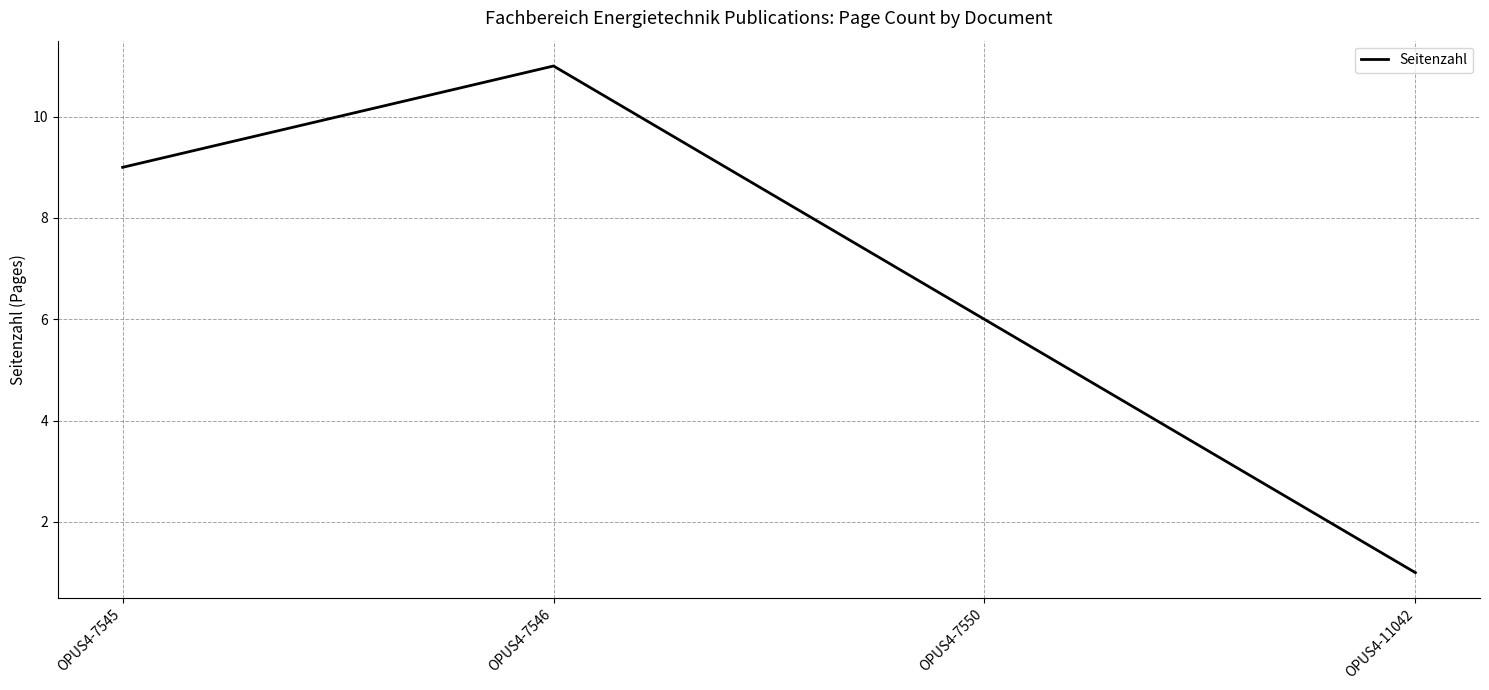

Rank the categories by value from lowest to highest.

OPUS4-11042, OPUS4-7550, OPUS4-7545, OPUS4-7546